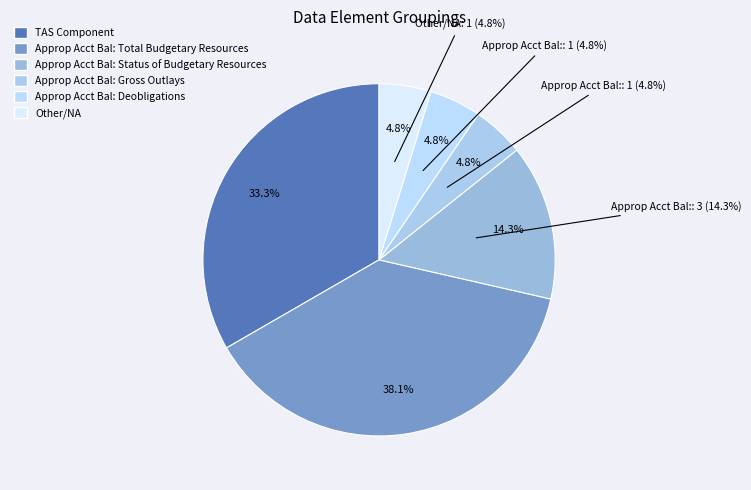

Which slice is the largest?

Appropriation Account Balances: Total Budgetary Resources